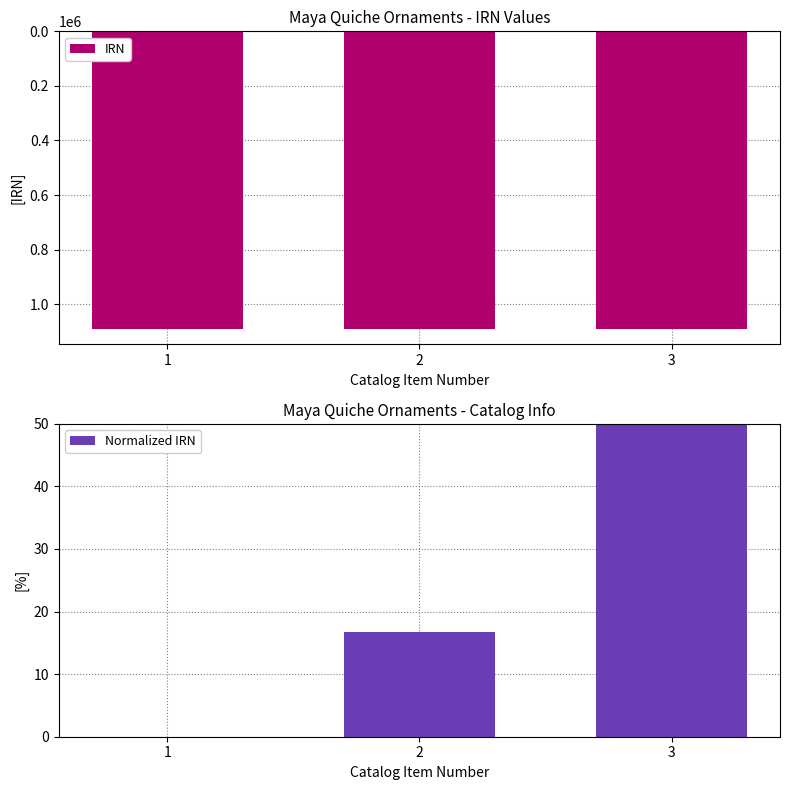

At which category is the sum across all series the highest?

3